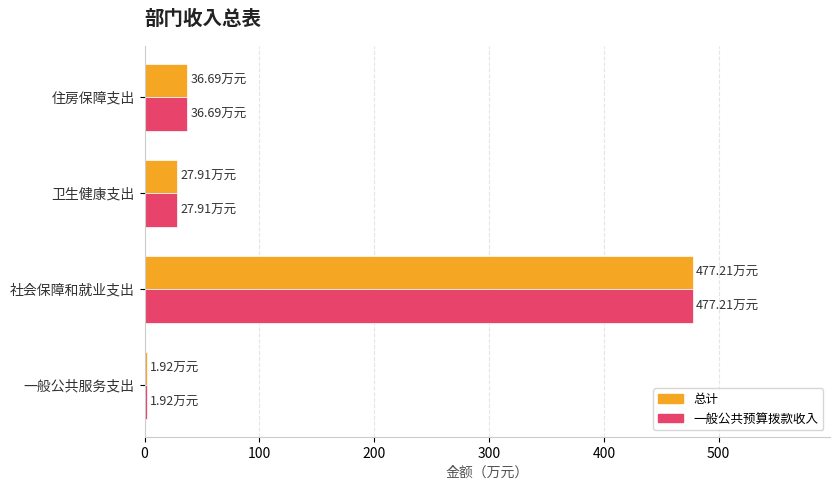

What is the total value across all series at 社会保障和就业支出?

954.4